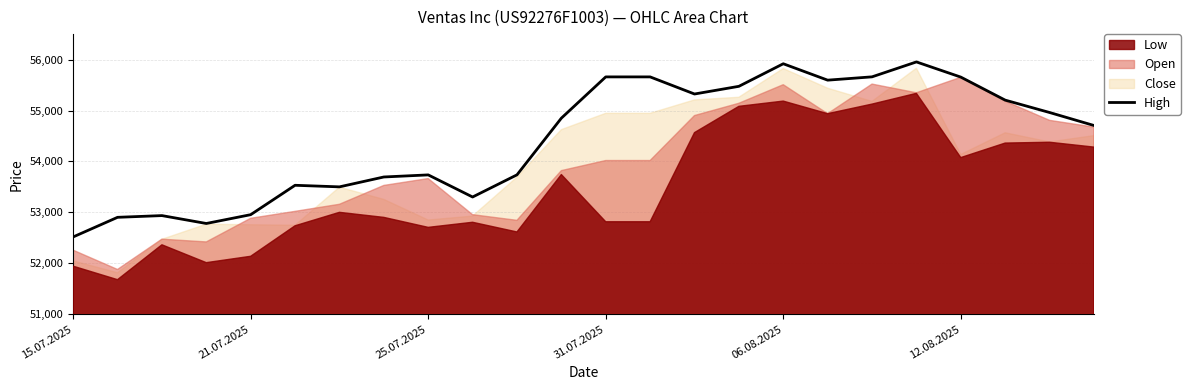

The High series shows 53736 at 25.07.2025. True or false?

True